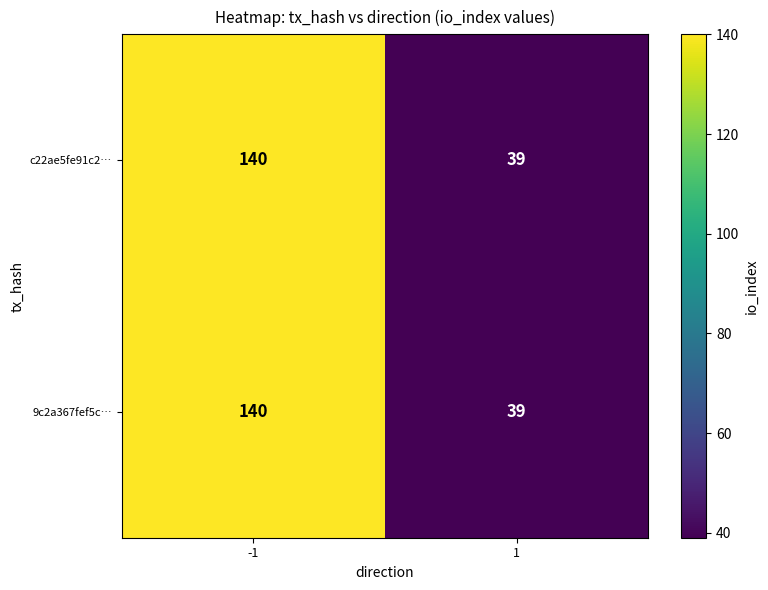

What is the approximate value of 9c2a367fef5c… at 1?

39